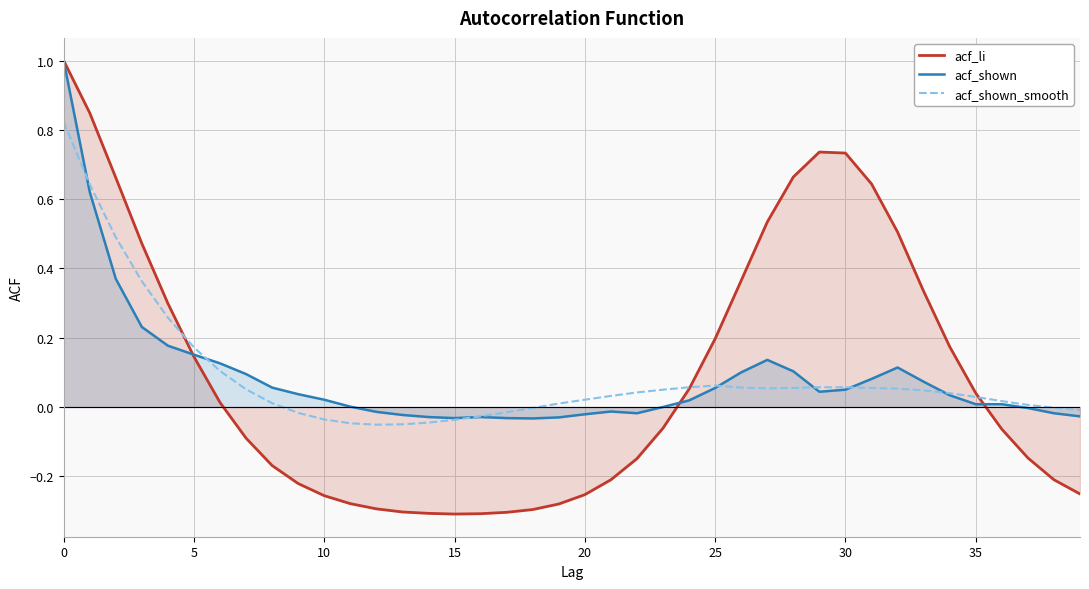

What is the maximum value for acf_li?

1.0